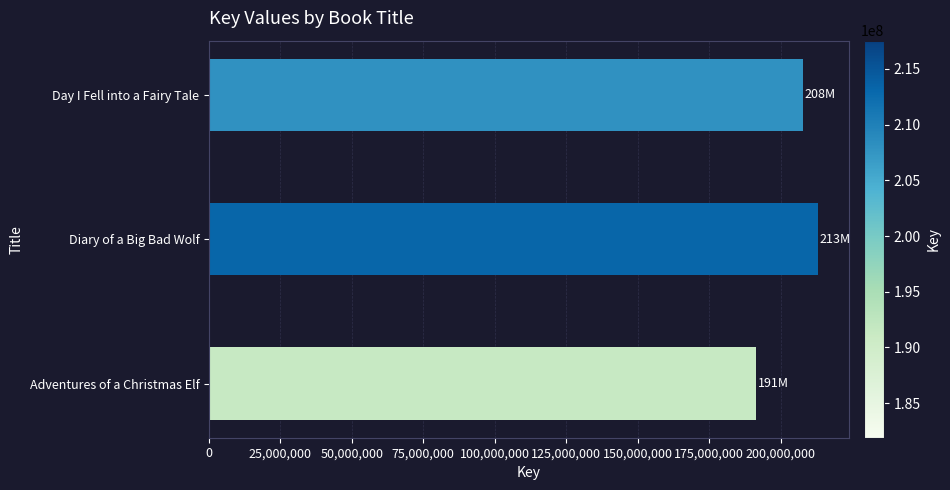

Between Diary of a Big Bad Wolf and Day I Fell into a Fairy Tale, which is larger?

Diary of a Big Bad Wolf